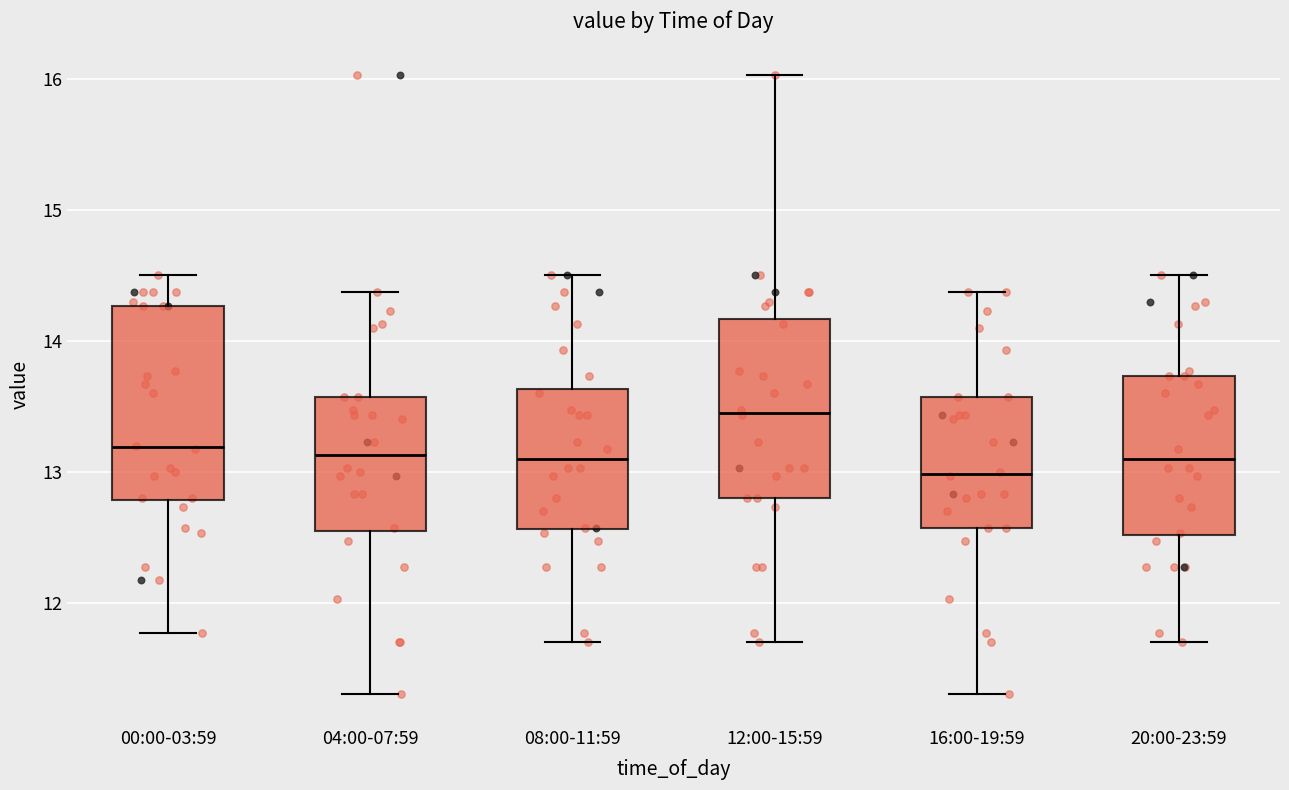

Where is the upper edge of the box for 08:00-11:59 on the y-axis? The values are not printed on the chart, so give them approximately, as read against the axis.

13.6